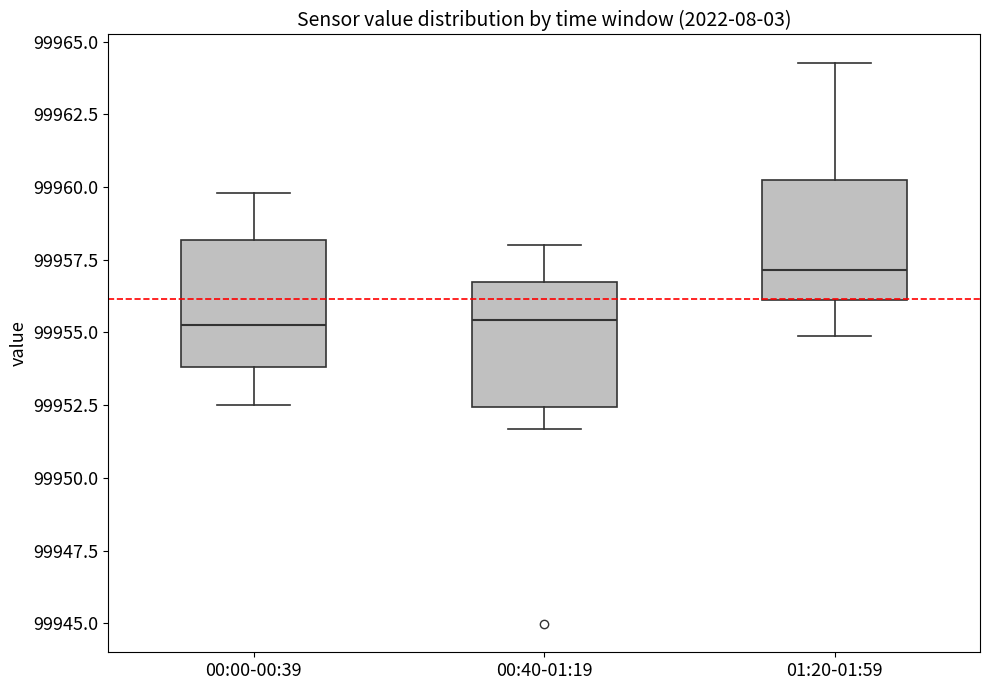

Reading left to right, read every box against the y-axis: the position of its median line, the range the box covers, and the ends of its whiskers. The values are not printed on the chart, so give them approximately, as read against the axis.

00:00-00:39: median 99955.5, box 99954.0 to 99958.0, whiskers 99952.5 to 99960.0
00:40-01:19: median 99955.5, box 99952.5 to 99956.5, whiskers 99951.5 to 99958.0
01:20-01:59: median 99957.0, box 99956.0 to 99960.5, whiskers 99955.0 to 99964.5